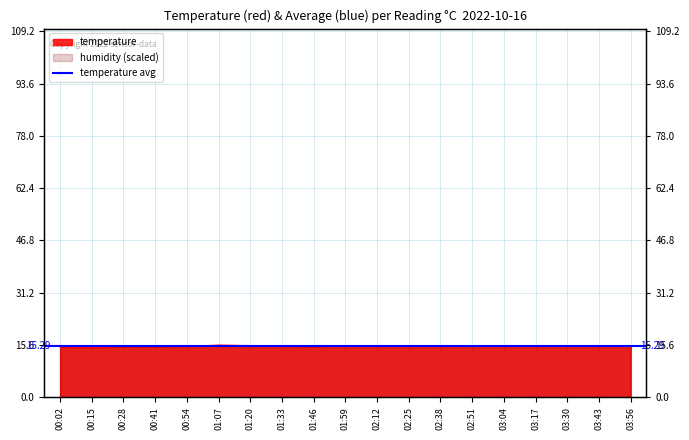

Rank the categories by value from lowest to highest.

00:15, 00:02, 00:28, 00:41, 01:46, 00:54, 01:33, 02:12, 02:38, 03:04, 03:17, 03:43, 01:59, 02:25, 02:51, 03:30, 03:56, 01:20, 01:07